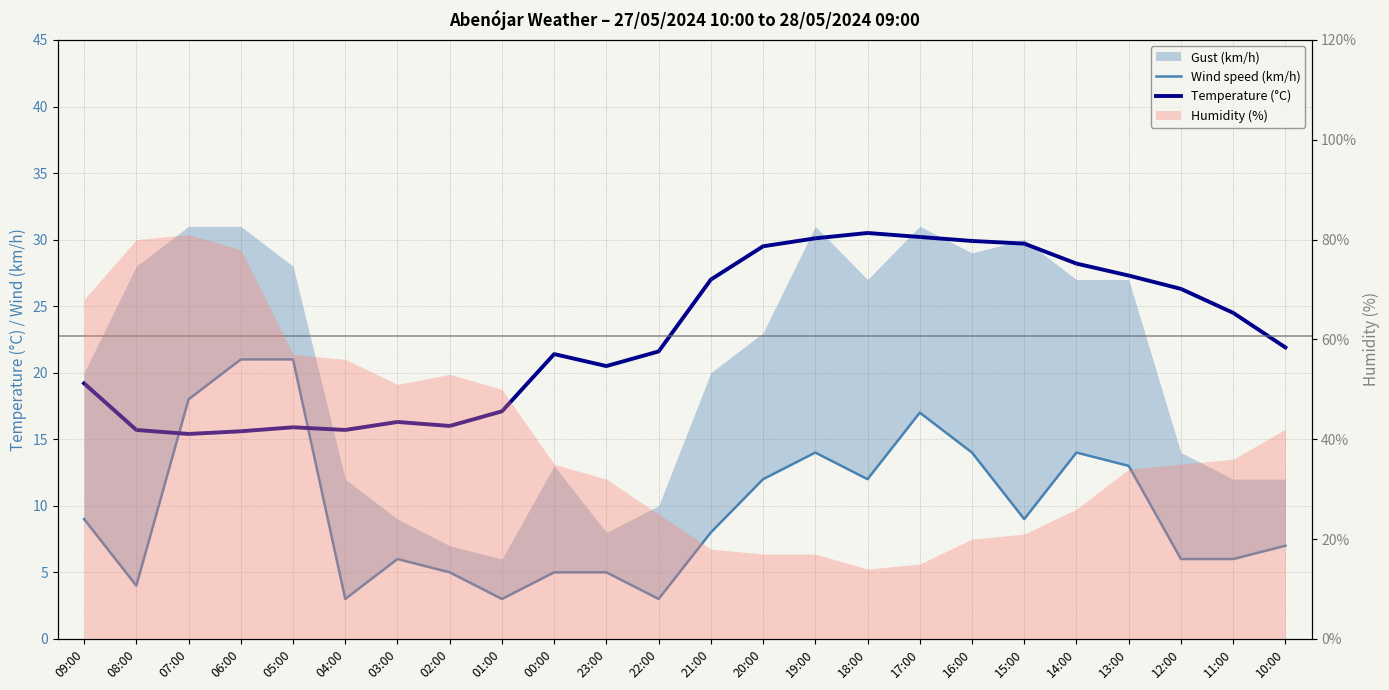

Where do Temperature (°C) and Wind speed (km/h) first cross each other?

08:00 and 07:00